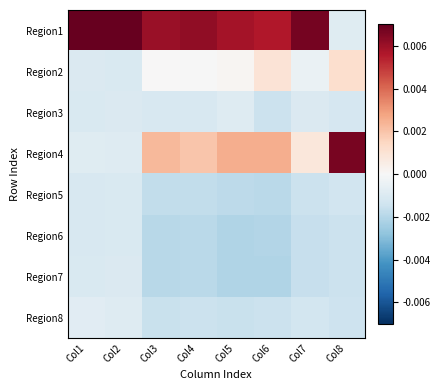

Reading left to right, list all the values displayed in this chart.

Region1: Col1=0.0	Col2=0.0	Col3=0.0	Col4=0.0	Col5=0.0	Col6=0.0	Col7=0.0	Col8=-0.0
Region2: Col1=-0.0	Col2=-0.0	Col3=0.0	Col4=-0.0	Col5=0.0	Col6=0.0	Col7=-0.0	Col8=0.0
Region3: Col1=-0.0	Col2=-0.0	Col3=-0.0	Col4=-0.0	Col5=-0.0	Col6=-0.0	Col7=-0.0	Col8=-0.0
Region4: Col1=-0.0	Col2=-0.0	Col3=0.0	Col4=0.0	Col5=0.0	Col6=0.0	Col7=0.0	Col8=0.0
Region5: Col1=-0.0	Col2=-0.0	Col3=-0.0	Col4=-0.0	Col5=-0.0	Col6=-0.0	Col7=-0.0	Col8=-0.0
Region6: Col1=-0.0	Col2=-0.0	Col3=-0.0	Col4=-0.0	Col5=-0.0	Col6=-0.0	Col7=-0.0	Col8=-0.0
Region7: Col1=-0.0	Col2=-0.0	Col3=-0.0	Col4=-0.0	Col5=-0.0	Col6=-0.0	Col7=-0.0	Col8=-0.0
Region8: Col1=-0.0	Col2=-0.0	Col3=-0.0	Col4=-0.0	Col5=-0.0	Col6=-0.0	Col7=-0.0	Col8=-0.0